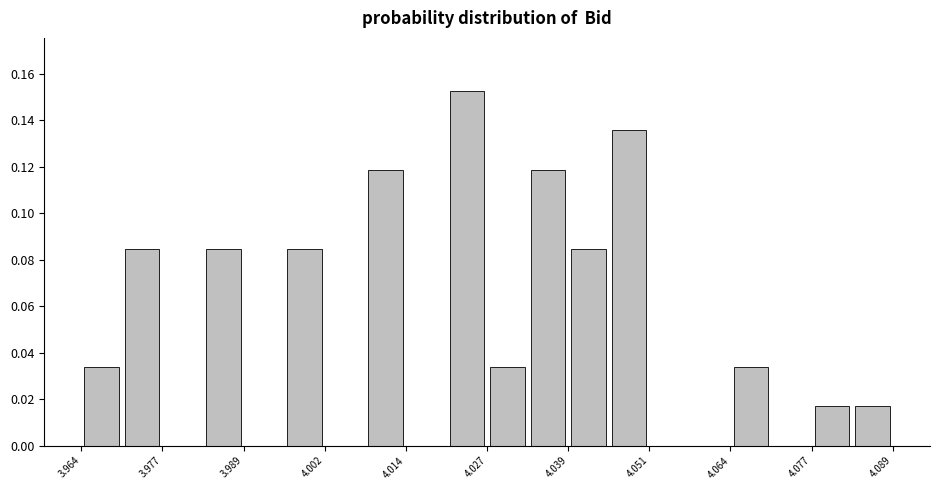

Read against the x-axis, roughly where is the centre of the tallest bar?

4.024